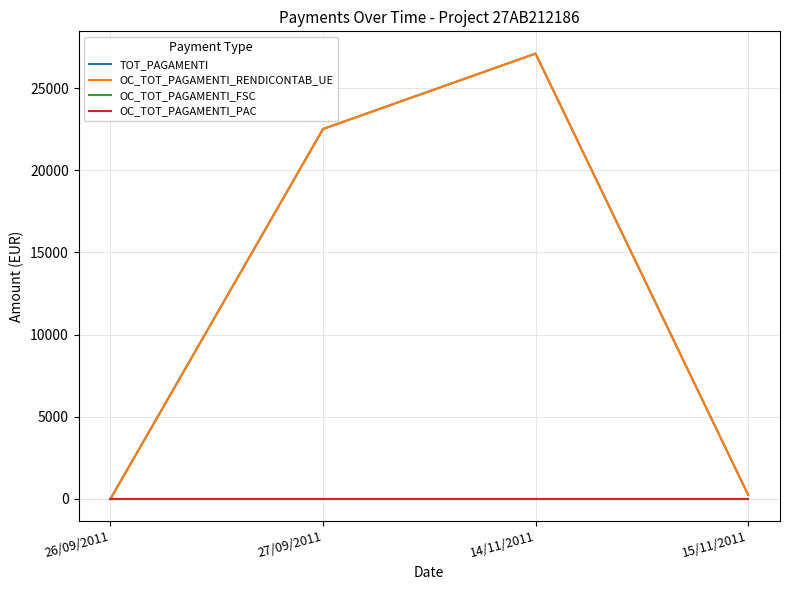

Rank the series at 26/09/2011 from lowest to highest value.

TOT_PAGAMENTI, OC_TOT_PAGAMENTI_RENDICONTAB_UE, OC_TOT_PAGAMENTI_FSC, OC_TOT_PAGAMENTI_PAC